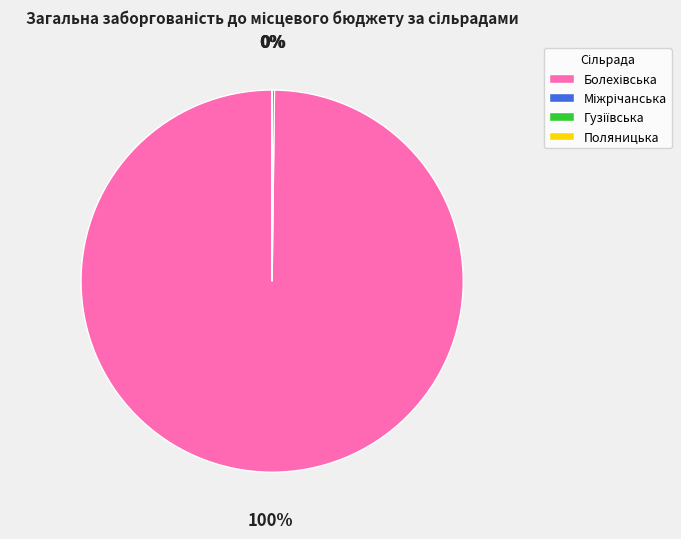

To the nearest percent, what is the difference between the largest and smallest slice percentages?

100%